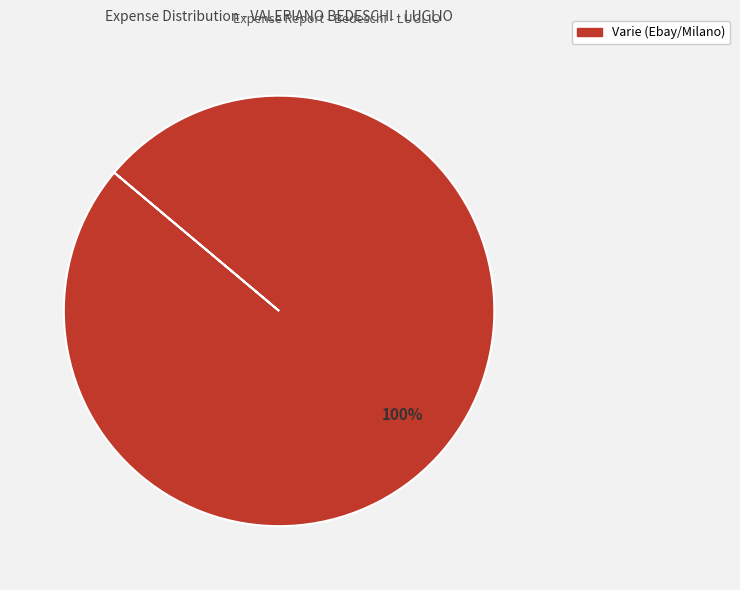

The Varie (Ebay/Milano) slice represents 100% of the pie. True or false?

True